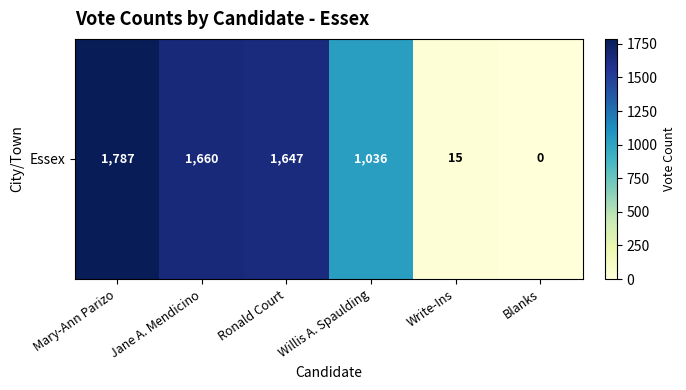

How many positive values are there?

5